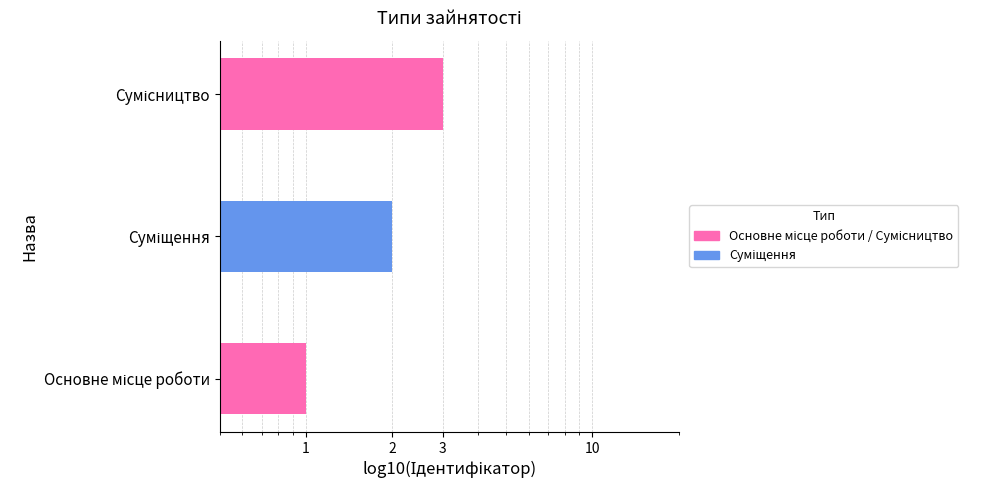

The value at Сумісництво is 5. True or false?

False